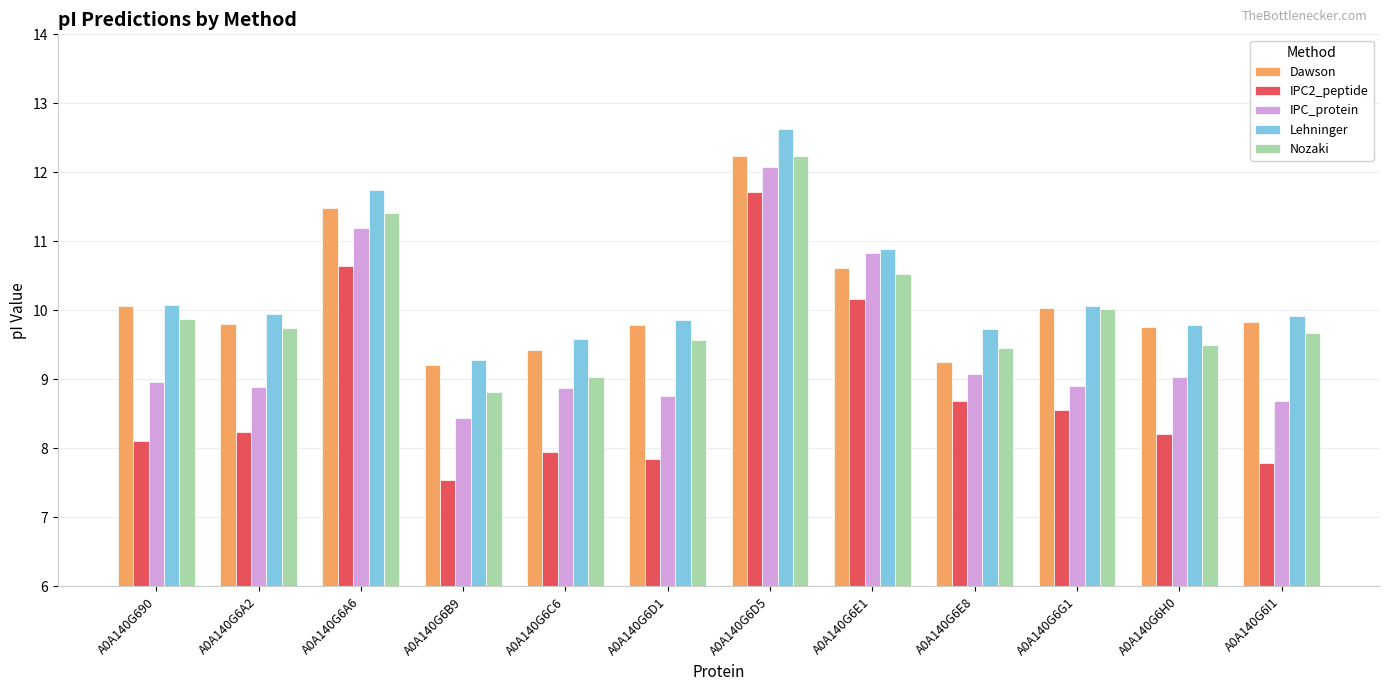

How many bars are there in each group?

5